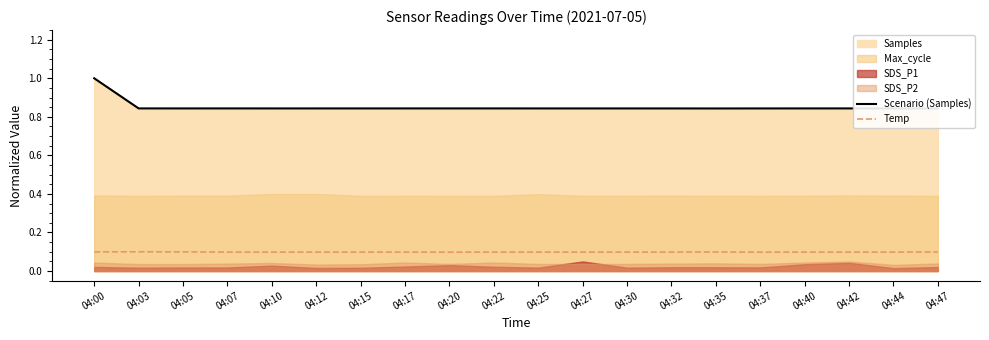

What is the value of the Temp point at the 5th from the left?

0.1